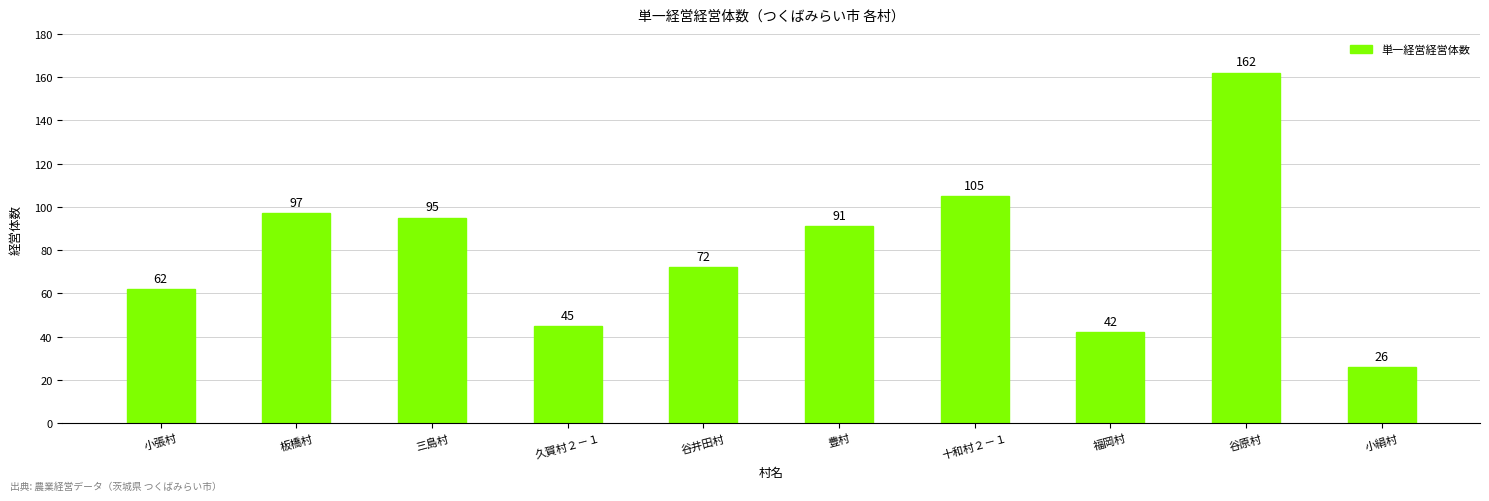

Reading right to left, extract all data points from this chart.

26	162	42	105	91	72	45	95	97	62